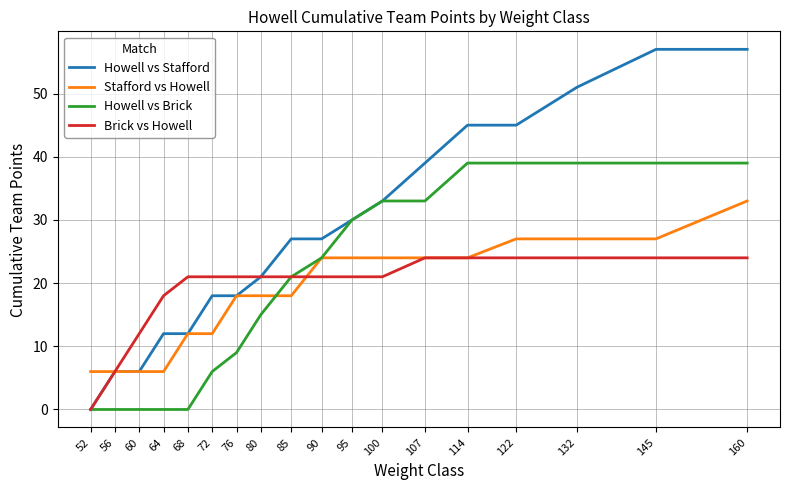

Which series has the largest total across all categories?

Howell vs Stafford